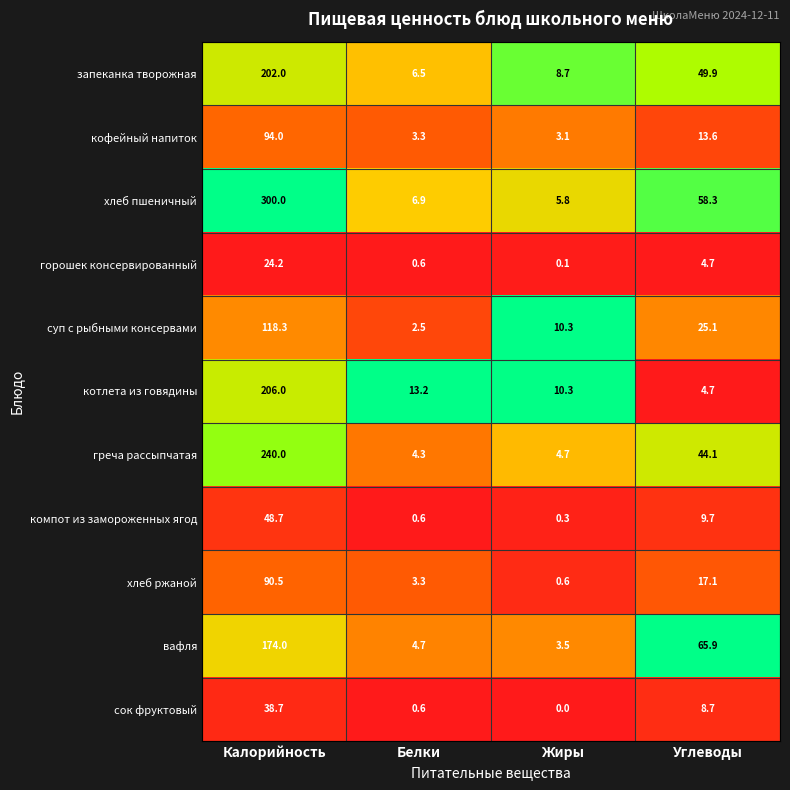

How many values in the хлеб пшеничный series exceed 58?

2